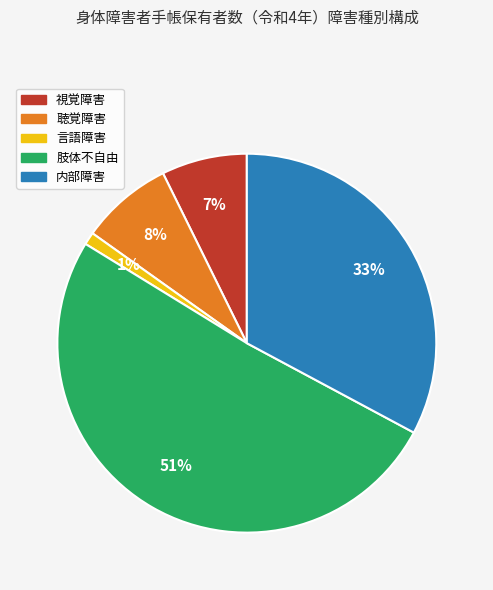

The 言語障害 slice represents 1% of the pie. True or false?

True